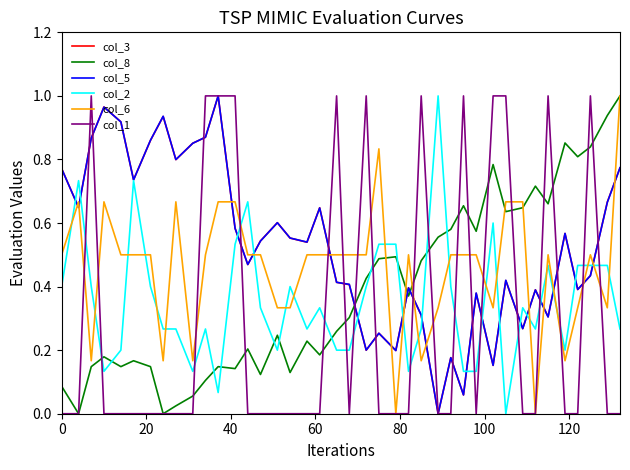

What are all the series names shown in the legend?

col_3, col_8, col_5, col_2, col_6, col_1